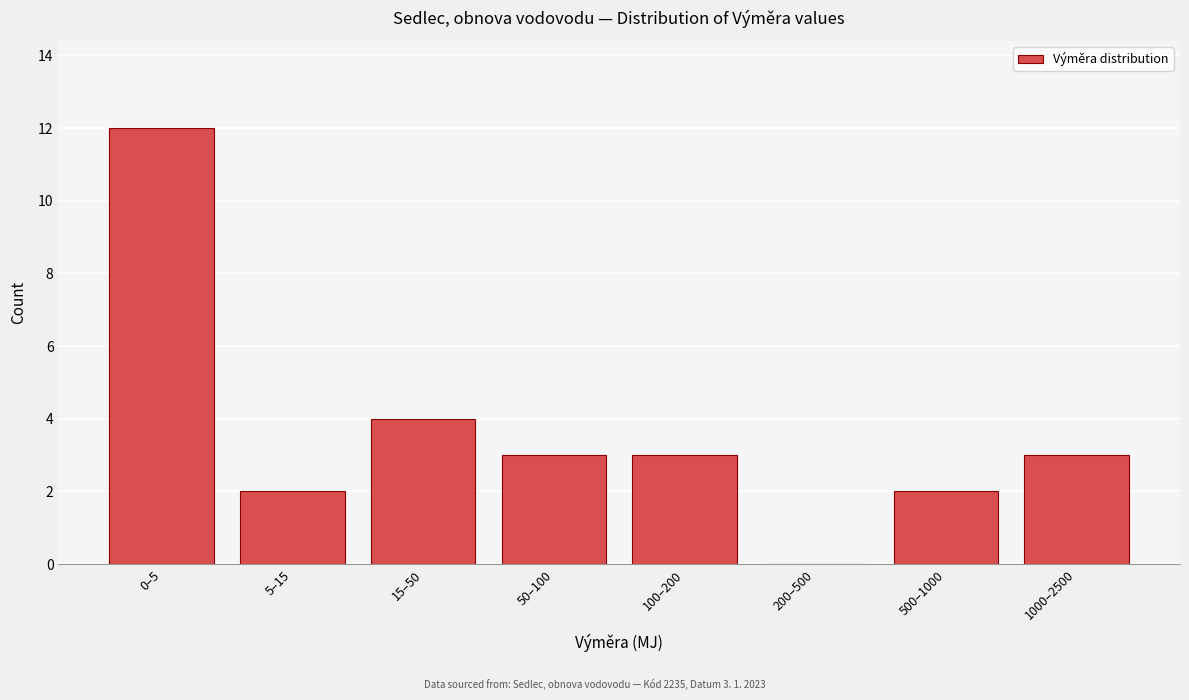

Reading left to right, transcribe all the data shown in this chart.

0–5=12	5–15=2	15–50=4	50–100=3	100–200=3	200–500=0	500–1000=2	1000–2500=3